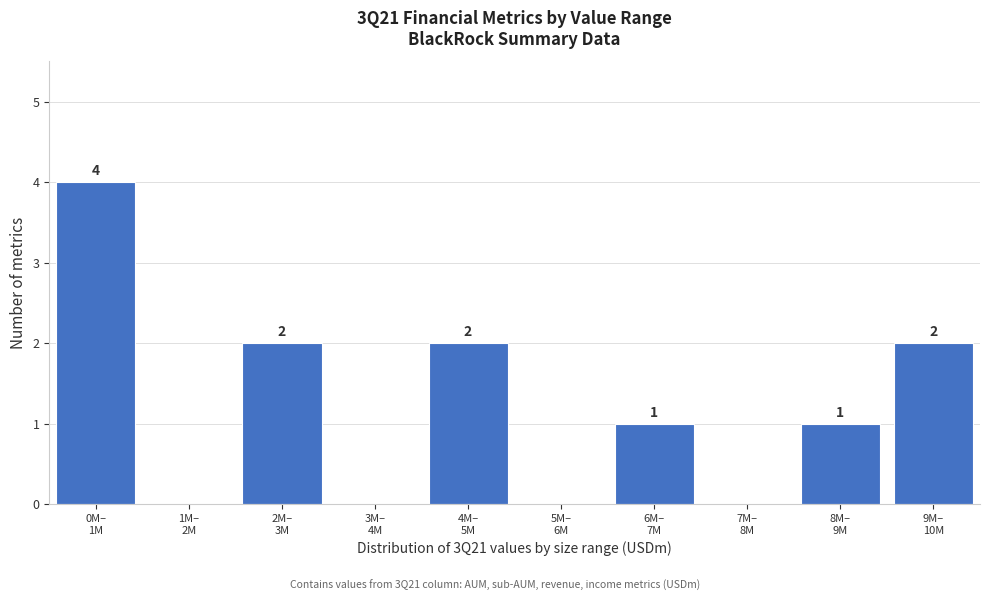

What is the greatest value displayed?

4